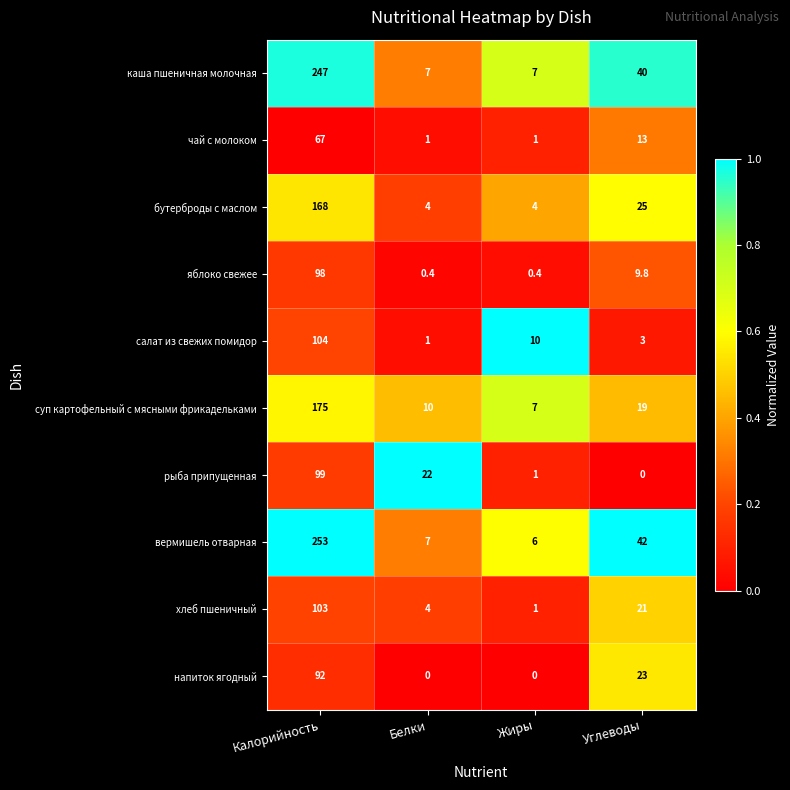

How many напиток ягодный values are between 0 and 92?

4